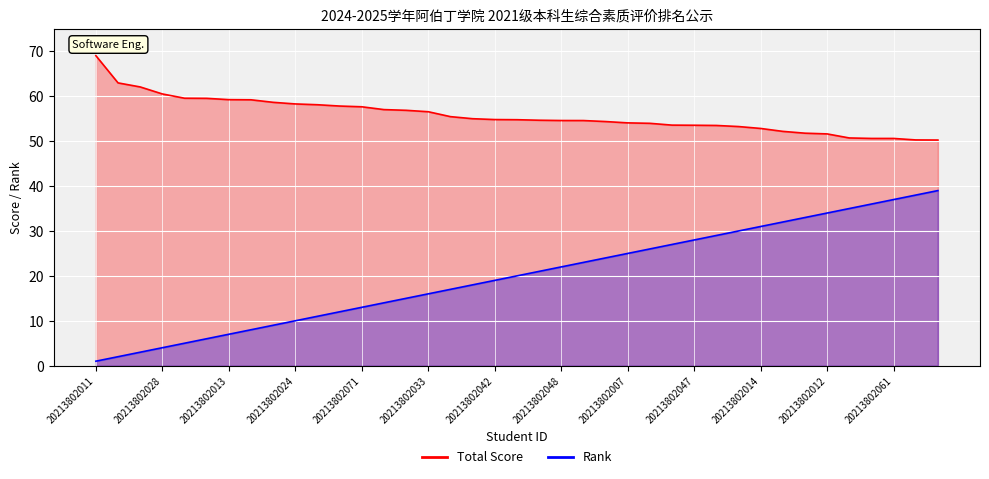

What is the difference between the maximum and minimum values in the Rank series?

38.0